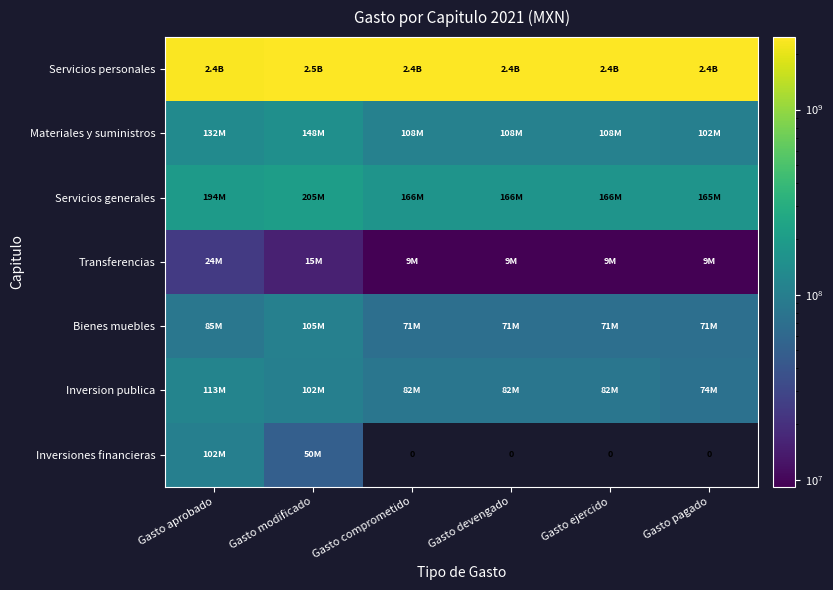

The Materiales y suministros series shows 108264658 at Gasto comprometido. True or false?

True